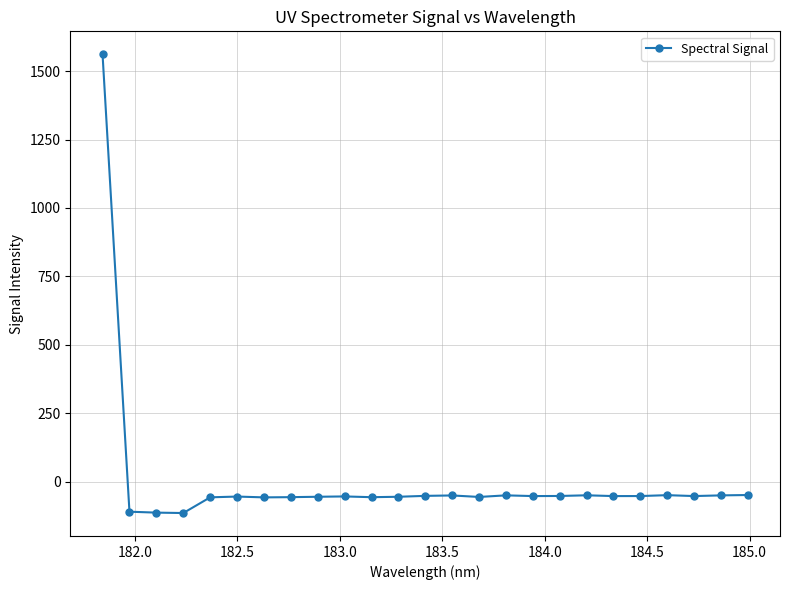

What is the minimum value shown in the chart?

-114.5